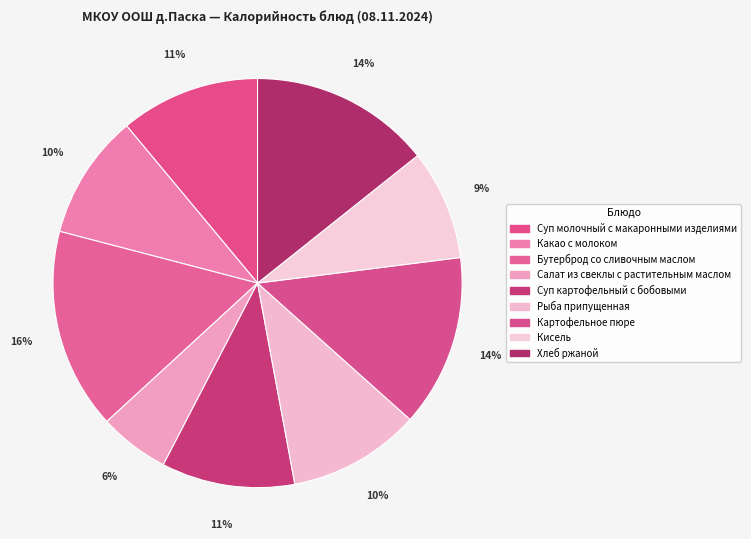

How many slices are in this pie chart?

9